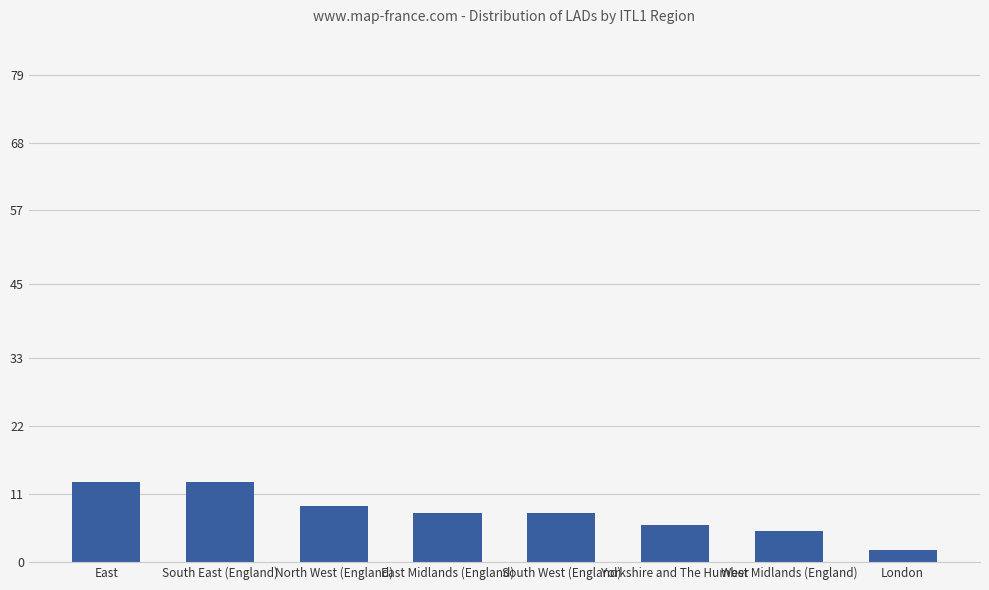

What is the change in value from North West (England) to East Midlands (England)?

-1